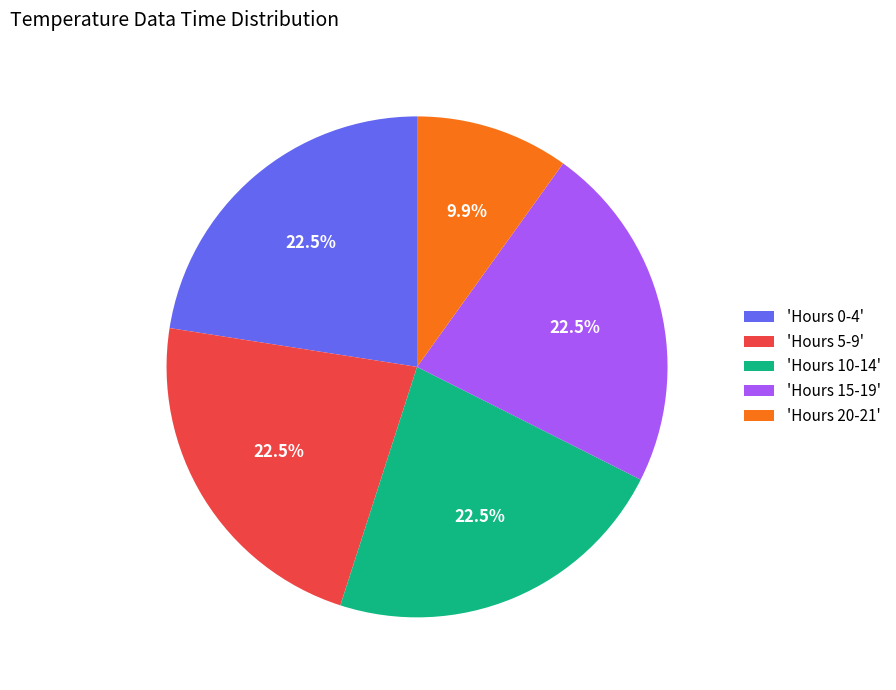

Do 'Hours 5-9' and 'Hours 0-4' together represent more than half of the pie?

No